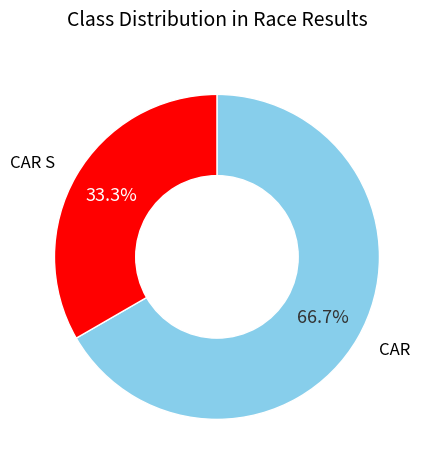

Is there any slice that represents more than half of the pie?

Yes